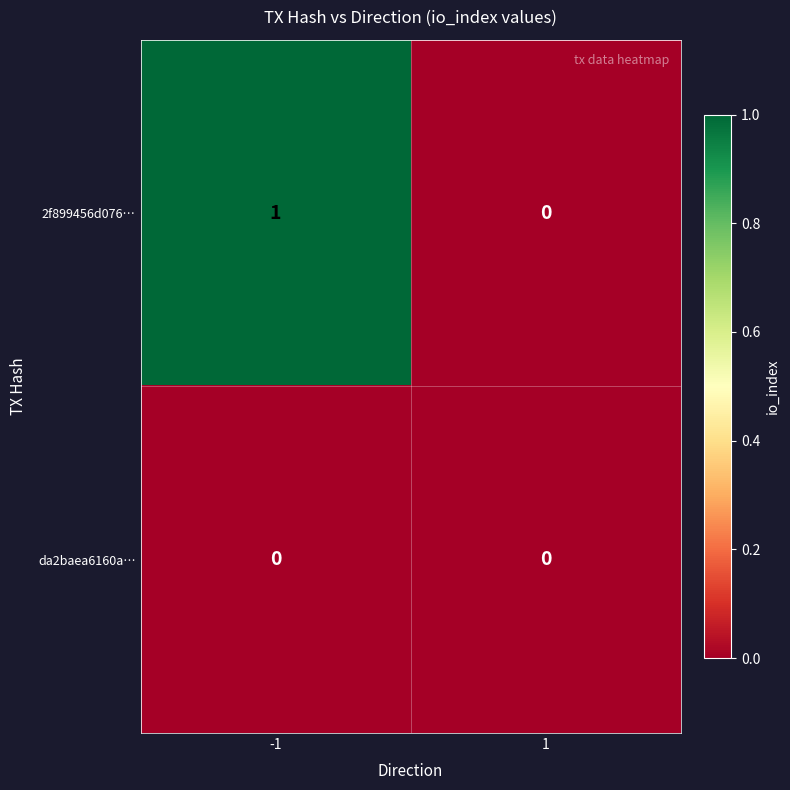

Between -1 and 1, which series saw the biggest shift?

2f899456d076…